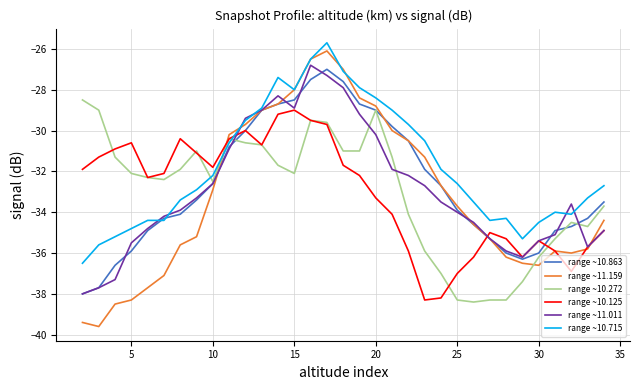

Which series has the largest total across all categories?

range ~10.715